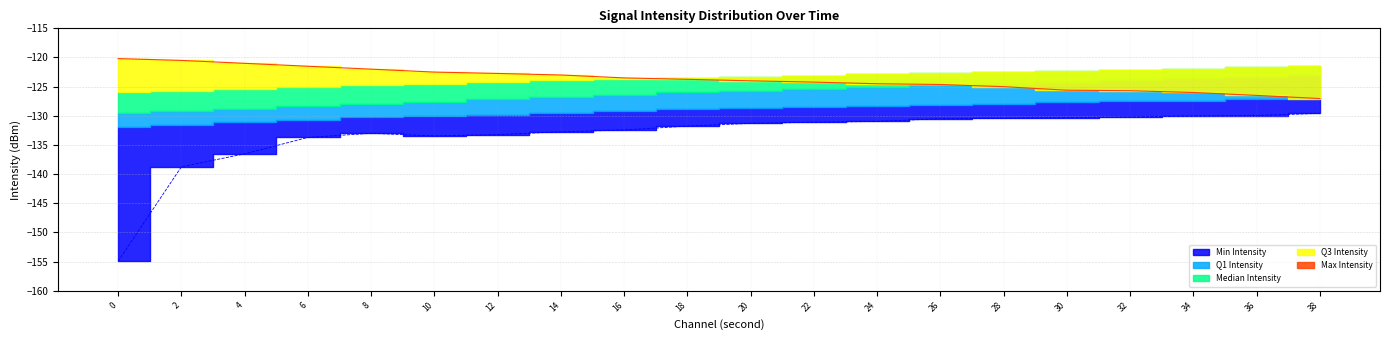

Reading right to left, transcribe all the data shown in this chart.

Min Intensity: -129.6	-130.0	-130.0	-130.2	-130.3	-130.4	-130.5	-131.0	-131.1	-131.3	-131.8	-132.4	-132.7	-133.2	-133.5	-133.0	-133.7	-136.5	-138.7	-154.9
Q1 Intensity: -127.0	-127.2	-127.4	-127.5	-127.7	-127.9	-128.1	-128.3	-128.5	-128.7	-128.9	-129.2	-129.5	-129.9	-130.1	-130.2	-130.8	-131.0	-131.5	-132.0
Median Intensity: -123.0	-123.3	-123.6	-123.9	-124.2	-124.5	-124.8	-125.1	-125.4	-125.7	-126.0	-126.4	-126.8	-127.2	-127.6	-128.0	-128.4	-128.8	-129.1	-129.5
Q3 Intensity: -121.5	-121.7	-121.9	-122.1	-122.3	-122.5	-122.7	-122.9	-123.1	-123.3	-123.5	-123.7	-123.9	-124.2	-124.5	-124.8	-125.1	-125.4	-125.7	-126.0
Max Intensity: -127.0	-126.5	-126.0	-125.7	-125.6	-125.0	-124.6	-124.5	-124.2	-124.0	-123.7	-123.5	-123.0	-122.7	-122.5	-122.0	-121.5	-121.0	-120.5	-120.2